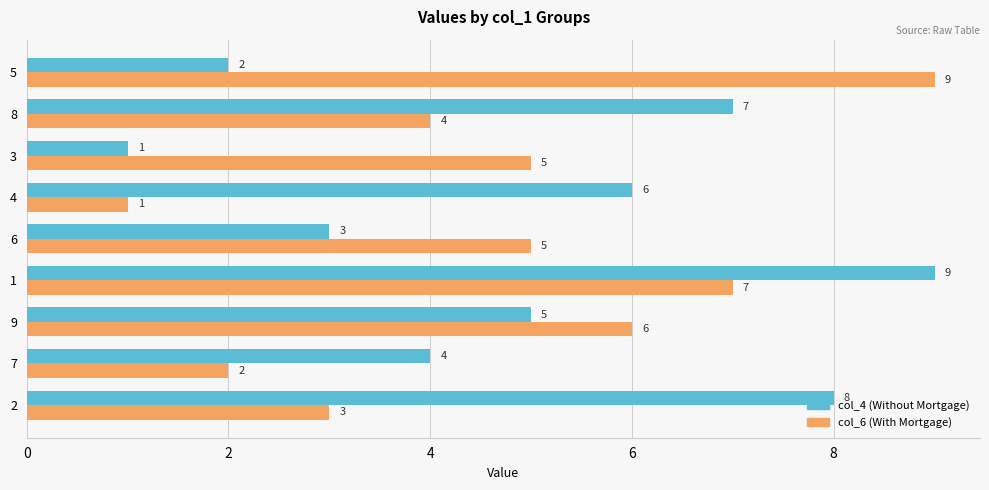

What is the difference between the maximum and minimum values in the col_6 (With Mortgage) series?

8